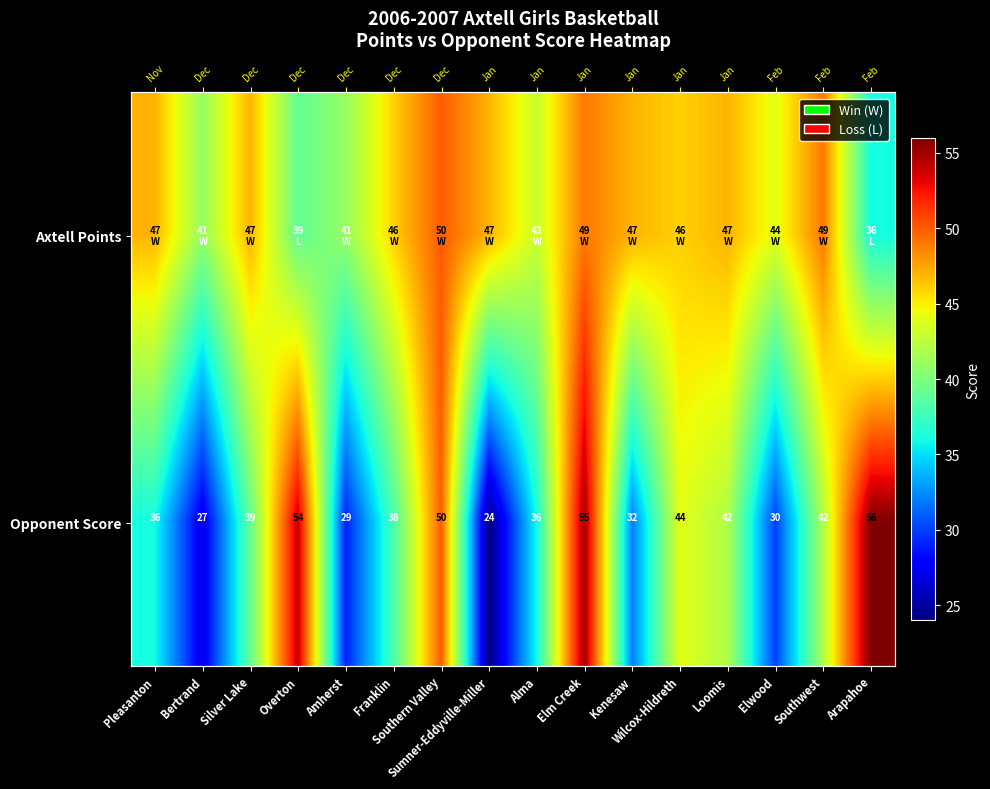

How many distinct data groups are displayed?

2